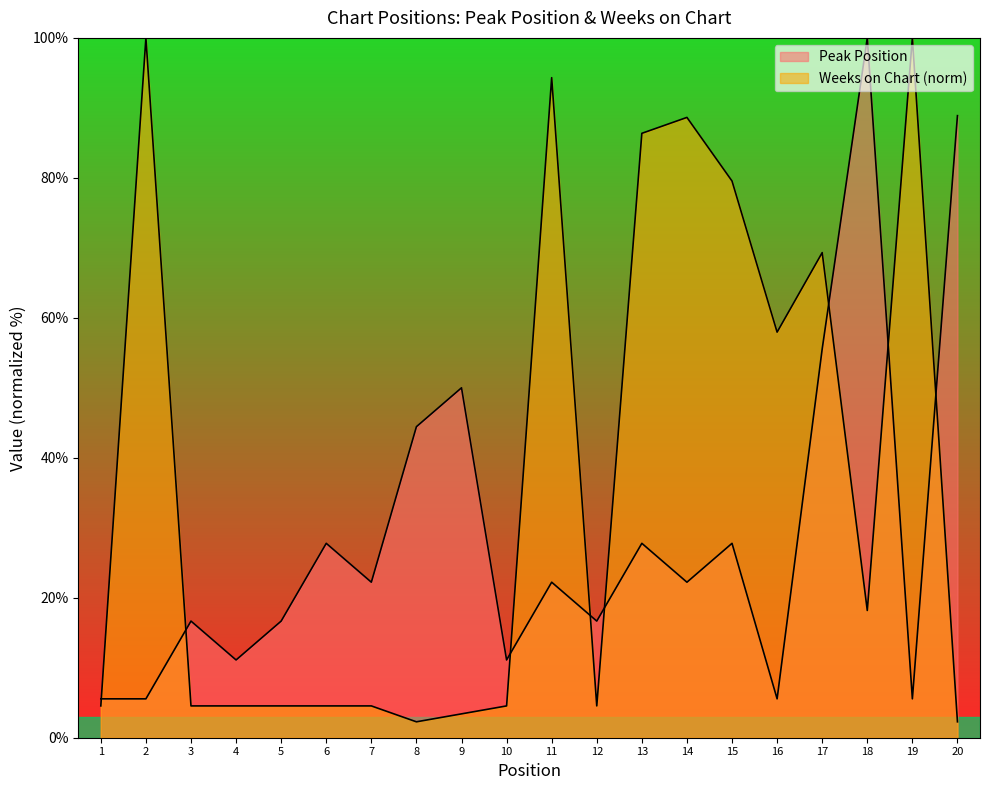

At which category does Weeks on Chart reach its first local valley?

8